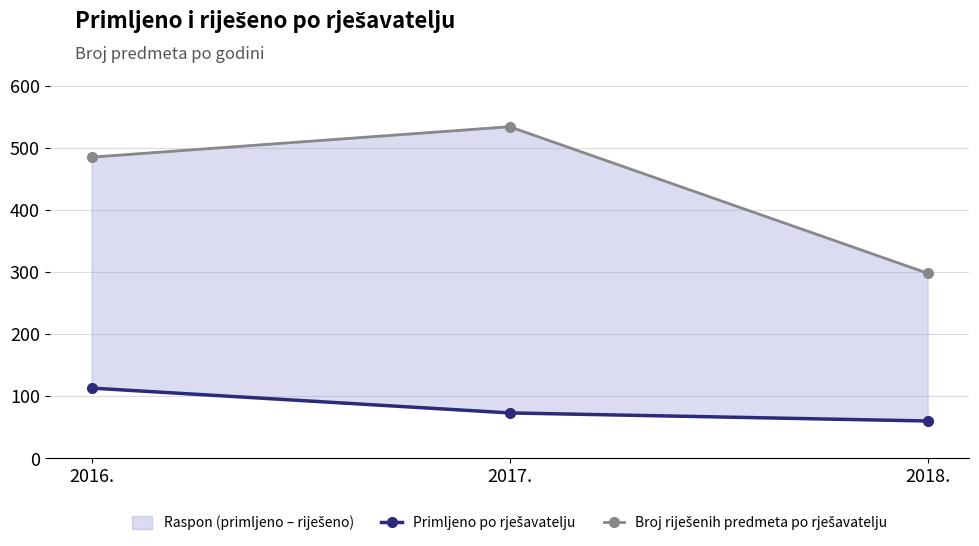

What is the sum of all Broj riješenih predmeta po rješavatelju values?

1317